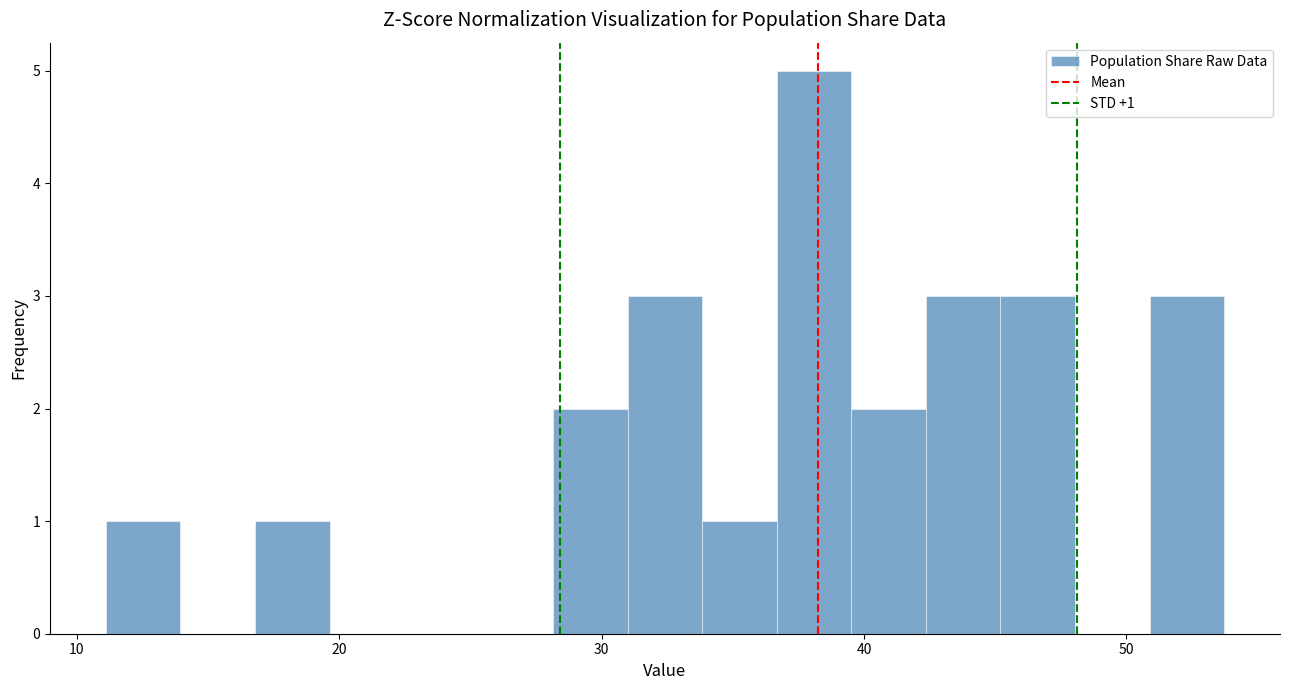

Around what value on the x-axis is the tallest bar? Give the approximate position of its centre, as read against the axis.

38